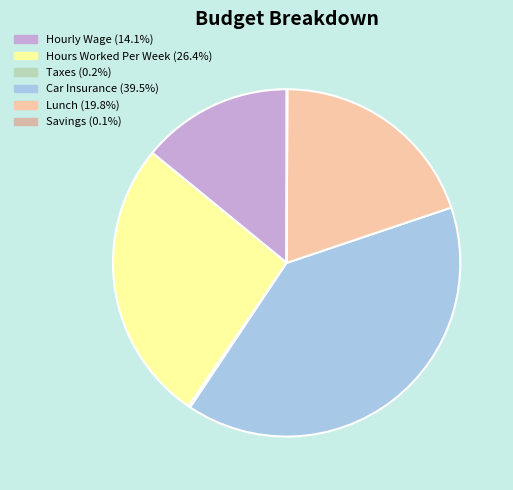

Rank the categories by value from highest to lowest.

Car Insurance, Hours Worked Per Week, Lunch, Hourly Wage, Taxes, Savings